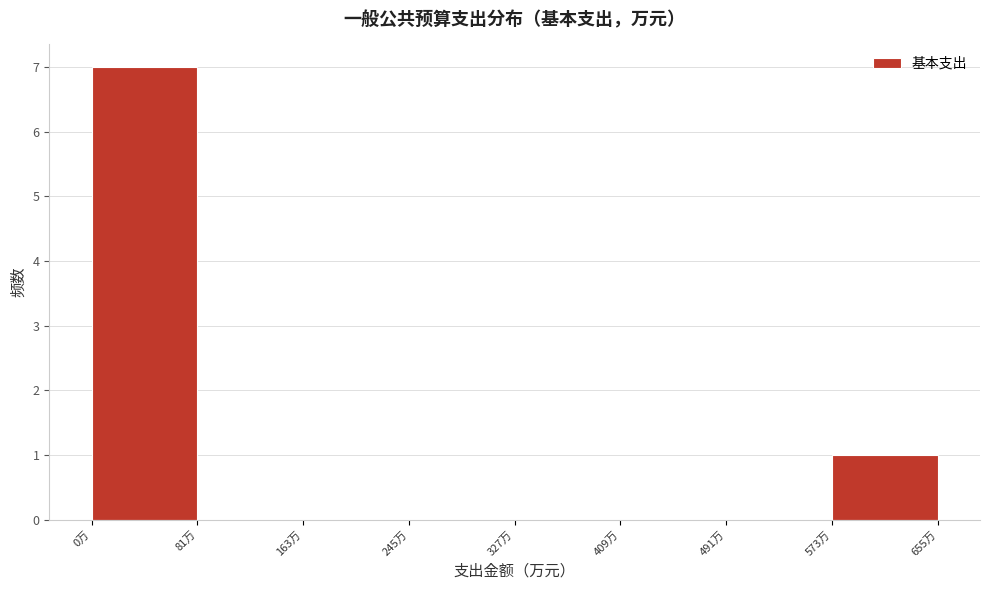

Reading left to right, list every bar in this chart as the range it spans on the x-axis followed by its height. Neither the bar edges nor the heights are printed on the chart, so give them approximately, as read against the axes.

0 to 80: 7
80 to 160: 0
160 to 250: 0
250 to 330: 0
330 to 410: 0
410 to 490: 0
490 to 570: 0
570 to 660: 1